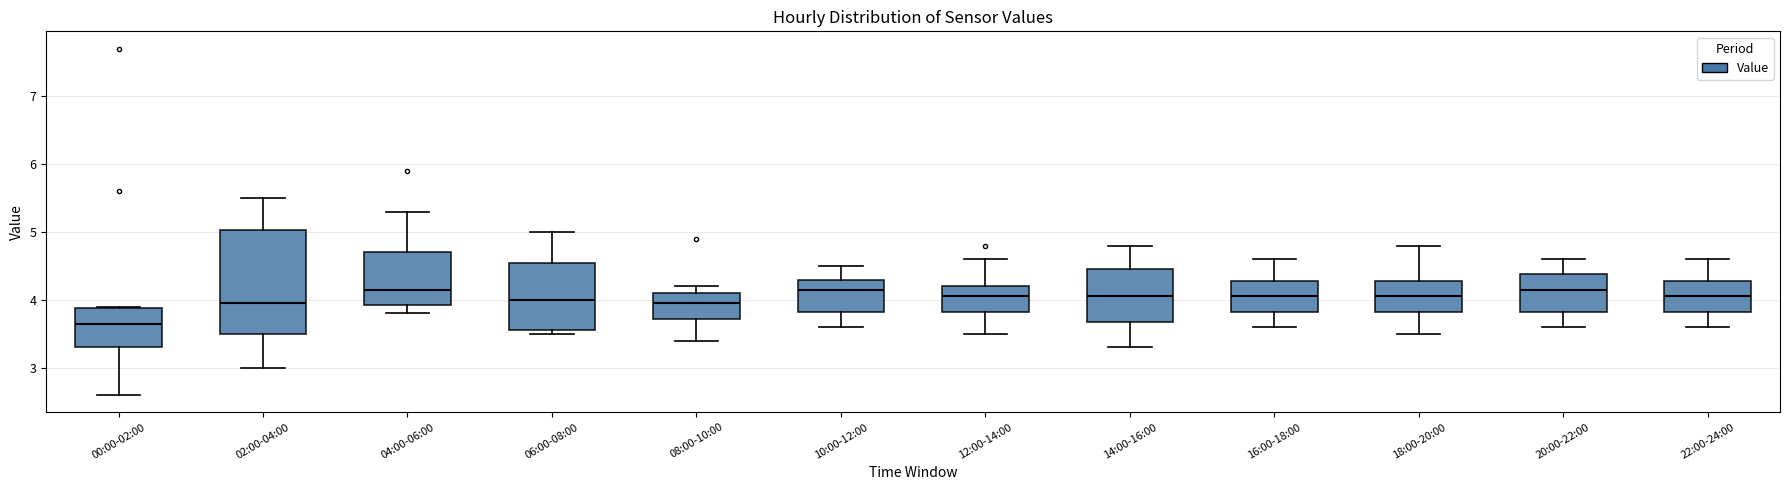

Where is the lower edge of the box for 12:00-14:00 on the y-axis? The values are not printed on the chart, so give them approximately, as read against the axis.

3.8